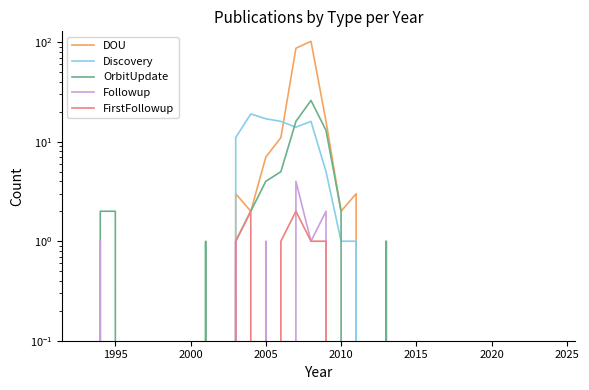

True or false: FirstFollowup and Discovery cross at least once.

False